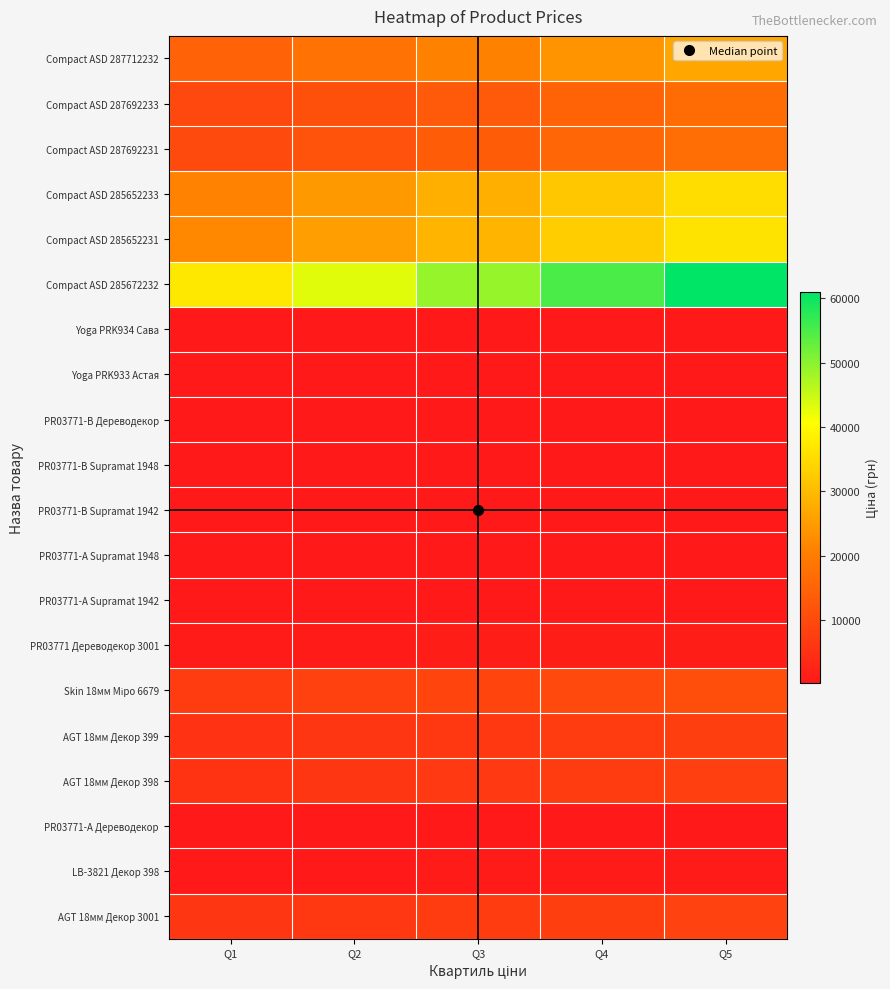

What is the greatest value displayed?

61011.0